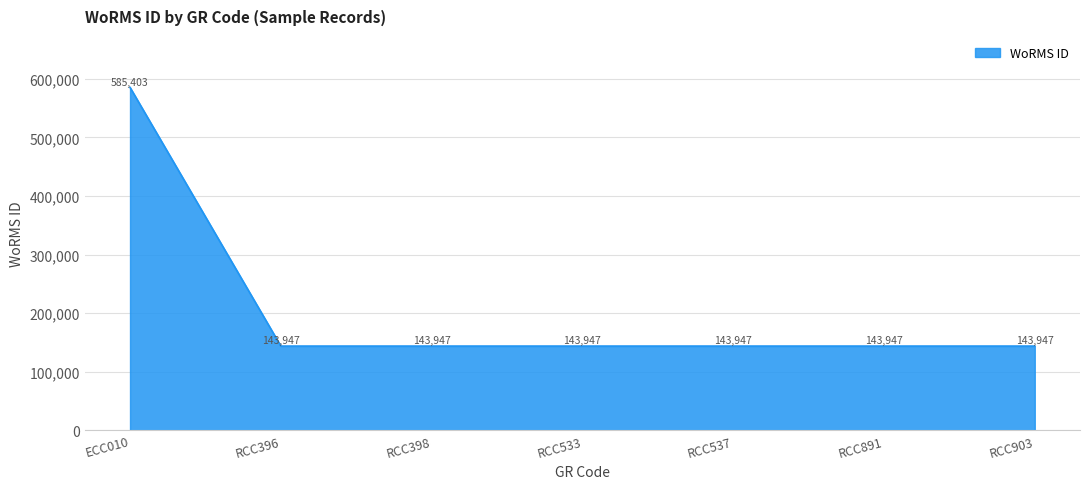

What is the maximum value shown in the chart?

585403